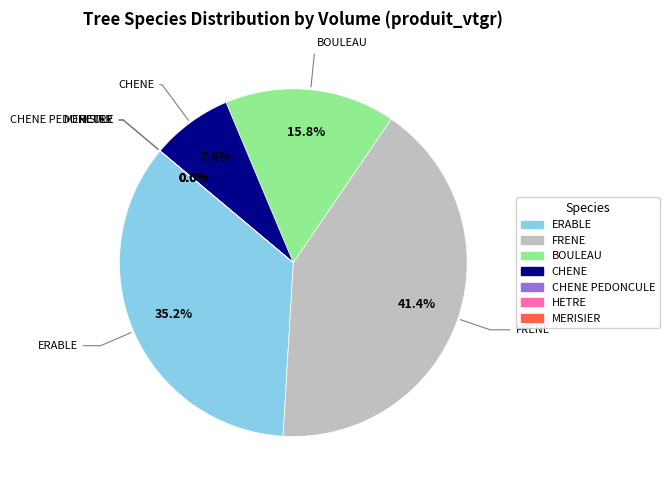

What is the largest slice in the pie chart?

FRENE